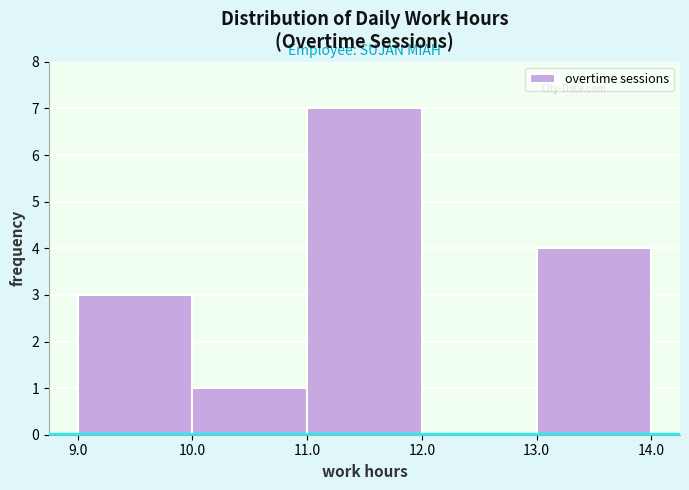

Which range on the x-axis has the tallest bar?

11.0 to 12.0